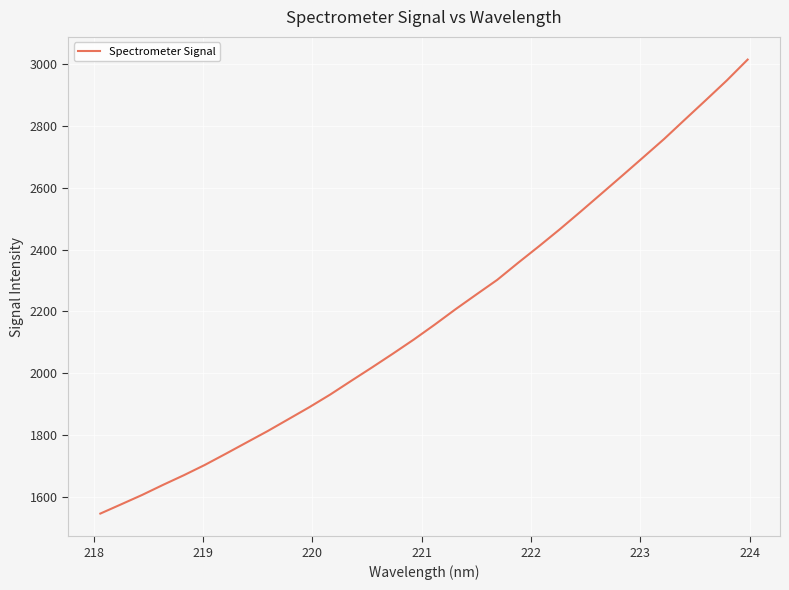

What is the smallest value displayed?

1544.8